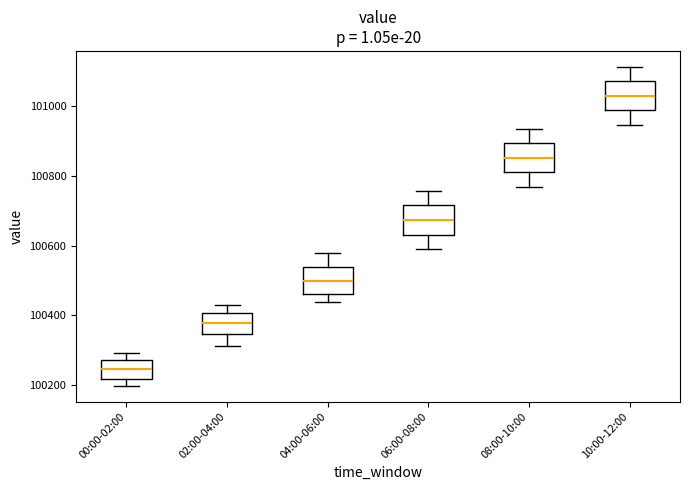

Reading left to right, transcribe this box plot: for each box, give where its median line is, the range the box spans, and where its two whiskers end, as read against the y-axis. The values are not printed on the chart, so give them approximately, as read against the axis.

00:00-02:00: median 100240, box 100220 to 100280, whiskers 100200 to 100300
02:00-04:00: median 100380, box 100340 to 100400, whiskers 100320 to 100420
04:00-06:00: median 100500, box 100460 to 100540, whiskers 100440 to 100580
06:00-08:00: median 100680, box 100640 to 100720, whiskers 100580 to 100760
08:00-10:00: median 100860, box 100800 to 100900, whiskers 100760 to 100940
10:00-12:00: median 101020, box 100980 to 101080, whiskers 100940 to 101120